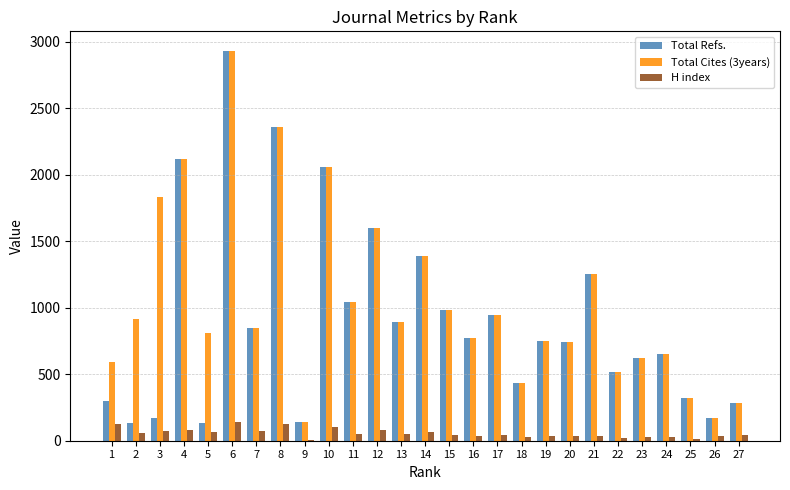

Is the value of Total Refs. at 24 greater than the value of Total Cites (3years) at 4?

No